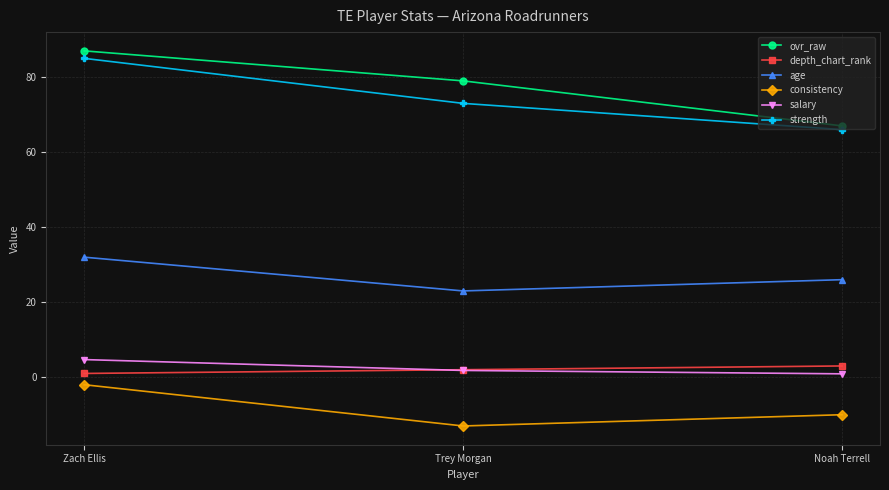

Where is salary nearest to the value 2?

Trey Morgan